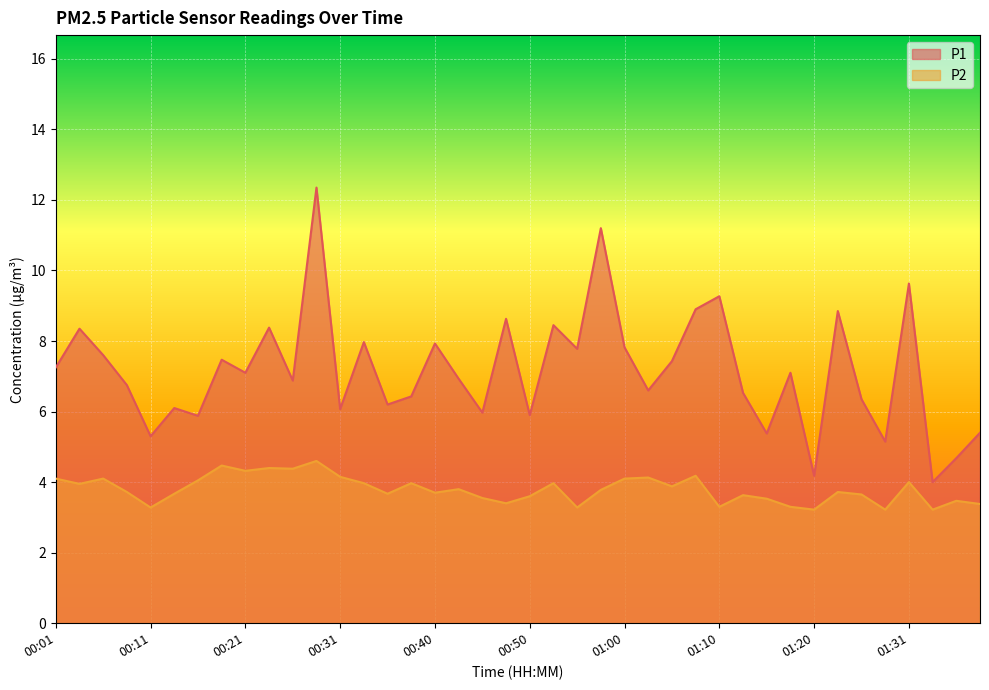

What is the maximum value for P1?

12.3